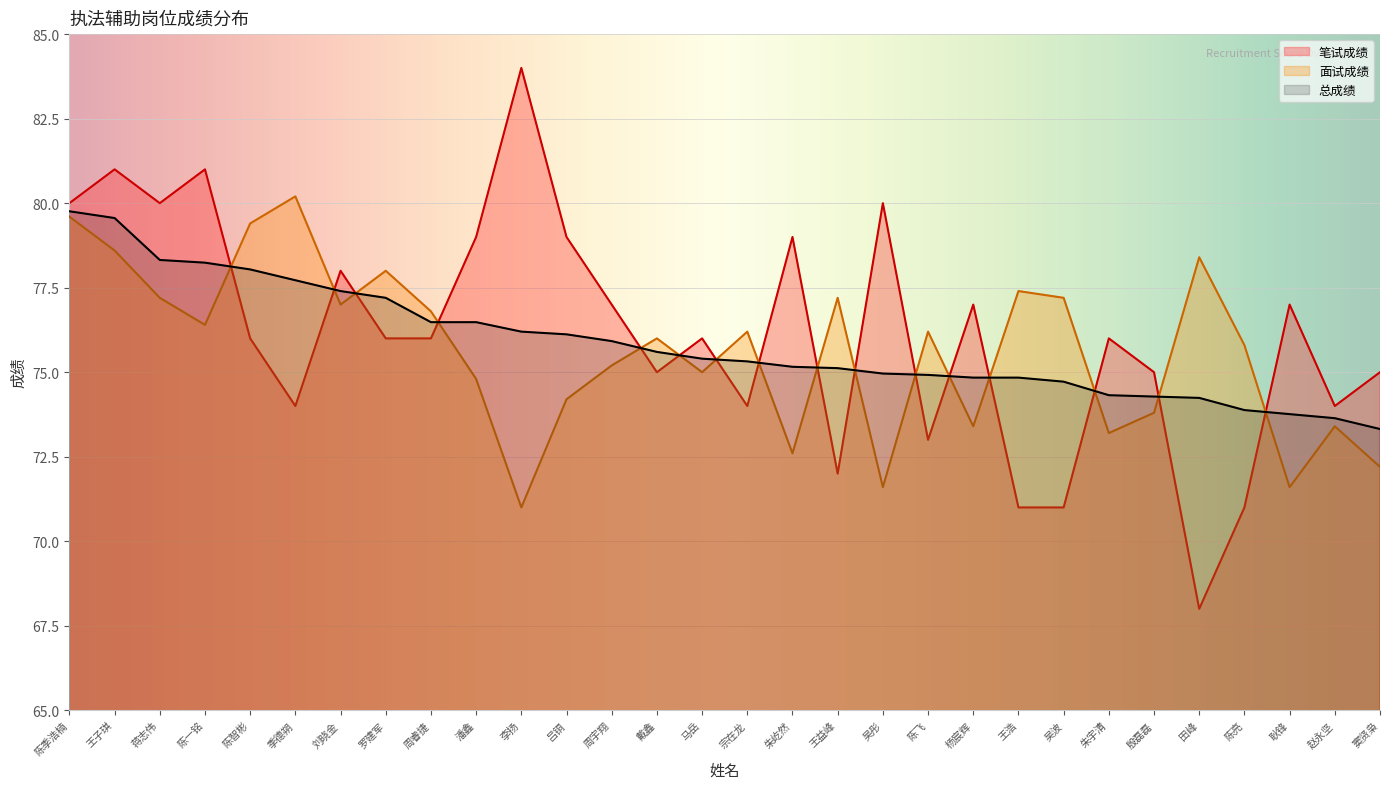

Which series ends up on top after the final intersection of 笔试成绩 and 总成绩?

笔试成绩